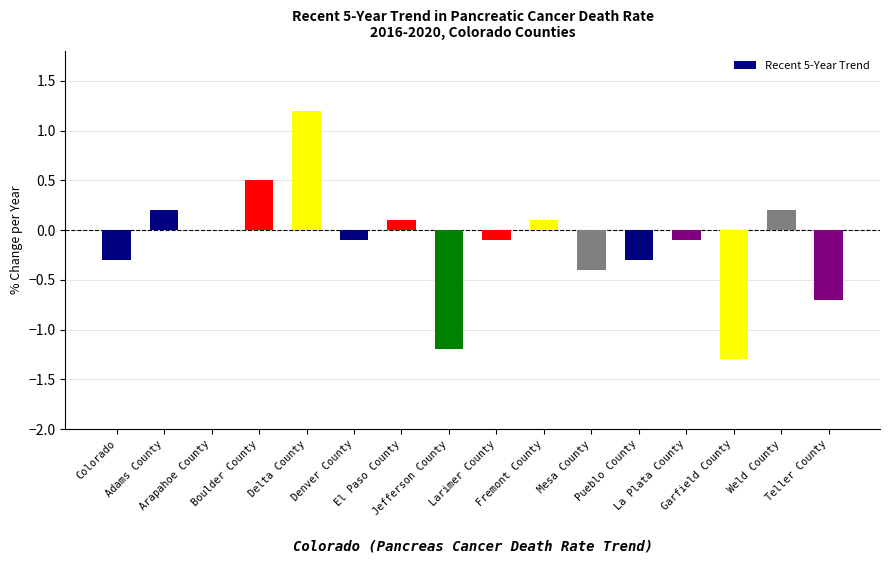

Reading right to left, transcribe all the data shown in this chart.

Teller County=-0.7	Weld County=0.2	Garfield County=-1.3	La Plata County=-0.1	Pueblo County=-0.3	Mesa County=-0.4	Fremont County=0.1	Larimer County=-0.1	Jefferson County=-1.2	El Paso County=0.1	Denver County=-0.1	Delta County=1.2	Boulder County=0.5	Arapahoe County=0.0	Adams County=0.2	Colorado=-0.3